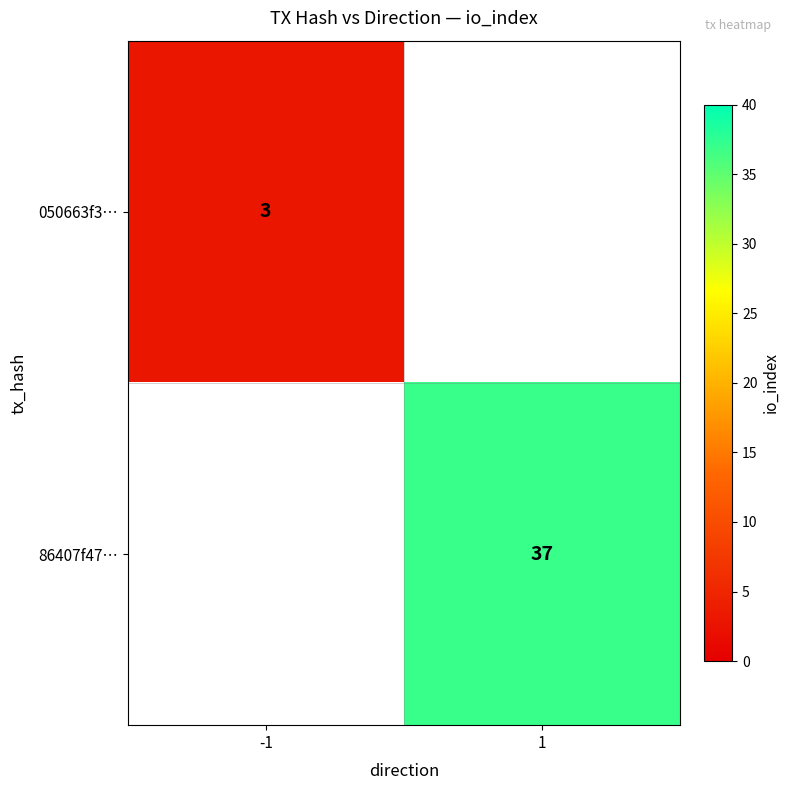

Is it true that 86407f47… equals 14.3 at 1?

False